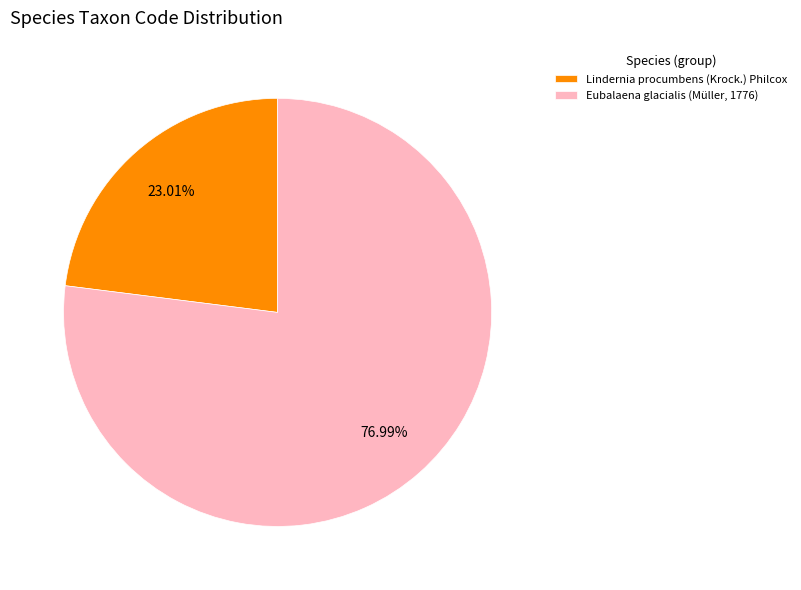

Is Eubalaena glacialis (Müller, 1776) the majority of the pie?

Yes